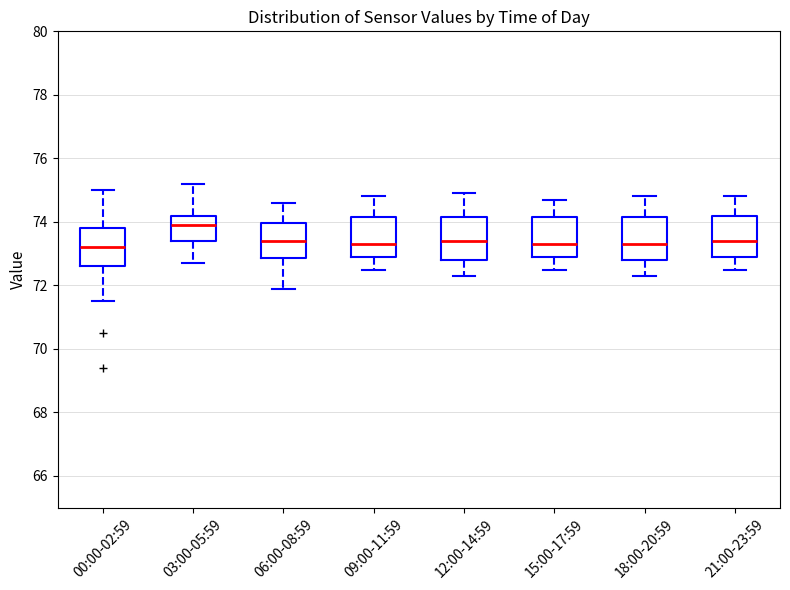

Reading left to right, transcribe this box plot: for each box, give where its median line is, the range the box spans, and where its two whiskers end, as read against the y-axis. The values are not printed on the chart, so give them approximately, as read against the axis.

00:00-02:59: median 73.2, box 72.6 to 73.8, whiskers 71.6 to 75.0
03:00-05:59: median 74.0, box 73.4 to 74.2, whiskers 72.8 to 75.2
06:00-08:59: median 73.4, box 72.8 to 74.0, whiskers 72.0 to 74.6
09:00-11:59: median 73.4, box 73.0 to 74.2, whiskers 72.6 to 74.8
12:00-14:59: median 73.4, box 72.8 to 74.2, whiskers 72.4 to 75.0
15:00-17:59: median 73.4, box 73.0 to 74.2, whiskers 72.6 to 74.8
18:00-20:59: median 73.4, box 72.8 to 74.2, whiskers 72.4 to 74.8
21:00-23:59: median 73.4, box 73.0 to 74.2, whiskers 72.6 to 74.8